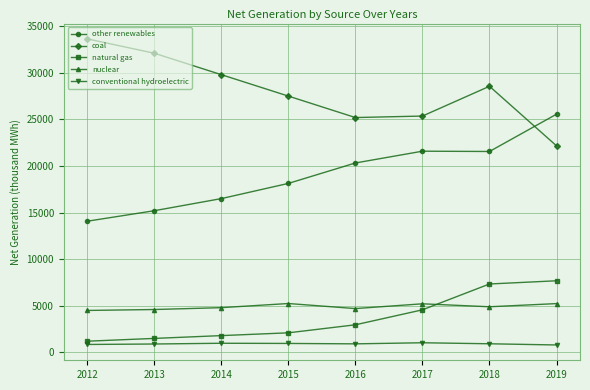

How many lines are shown in the chart?

5